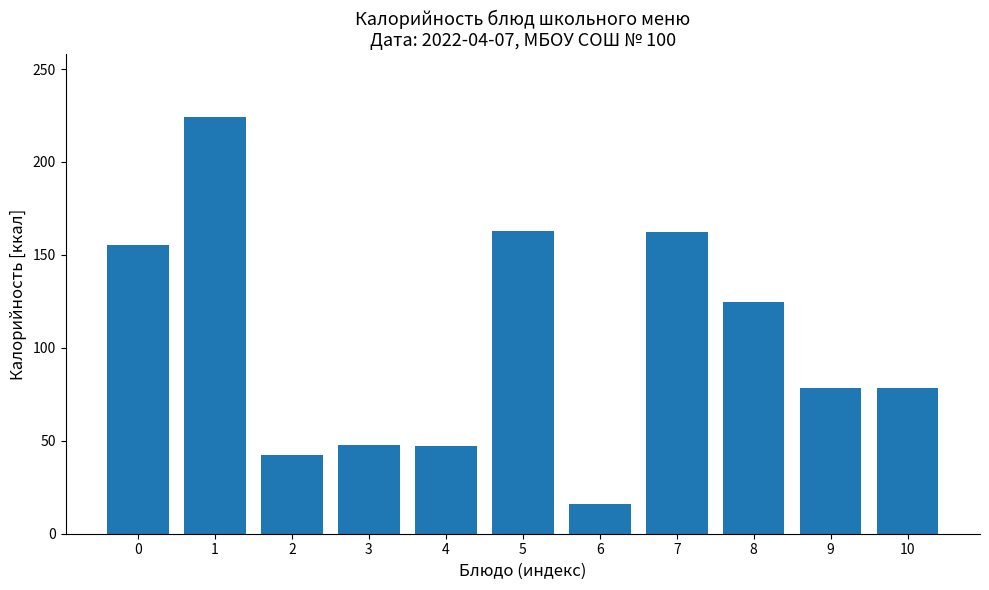

What is the value of the 3rd bar from the left?

42.6